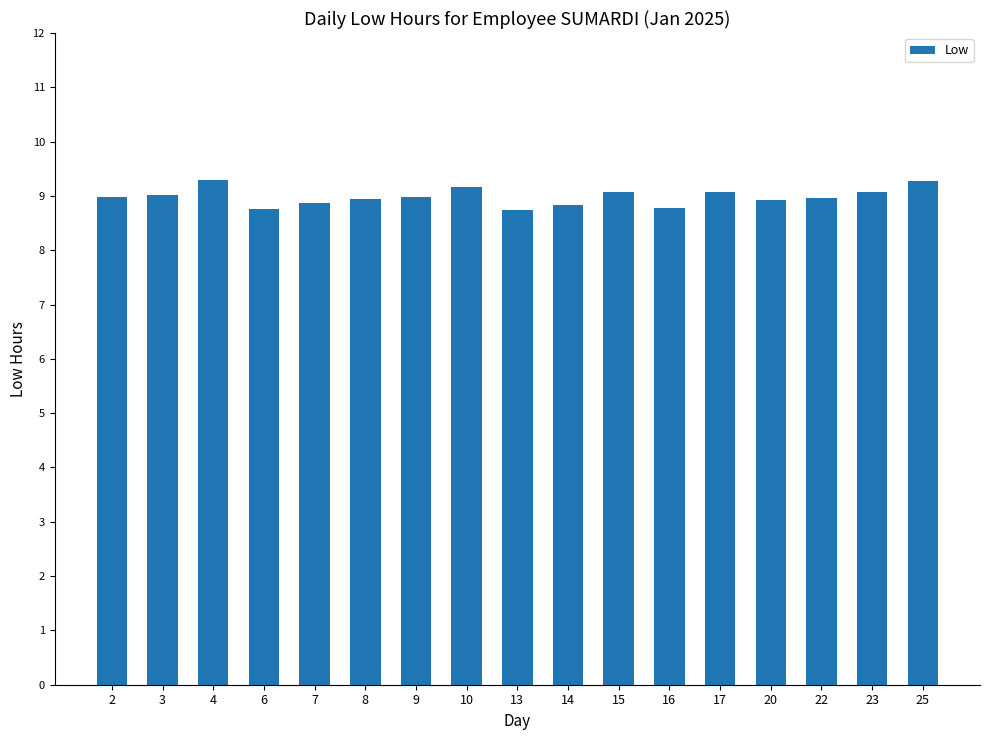

What is the greatest value displayed?

9.3